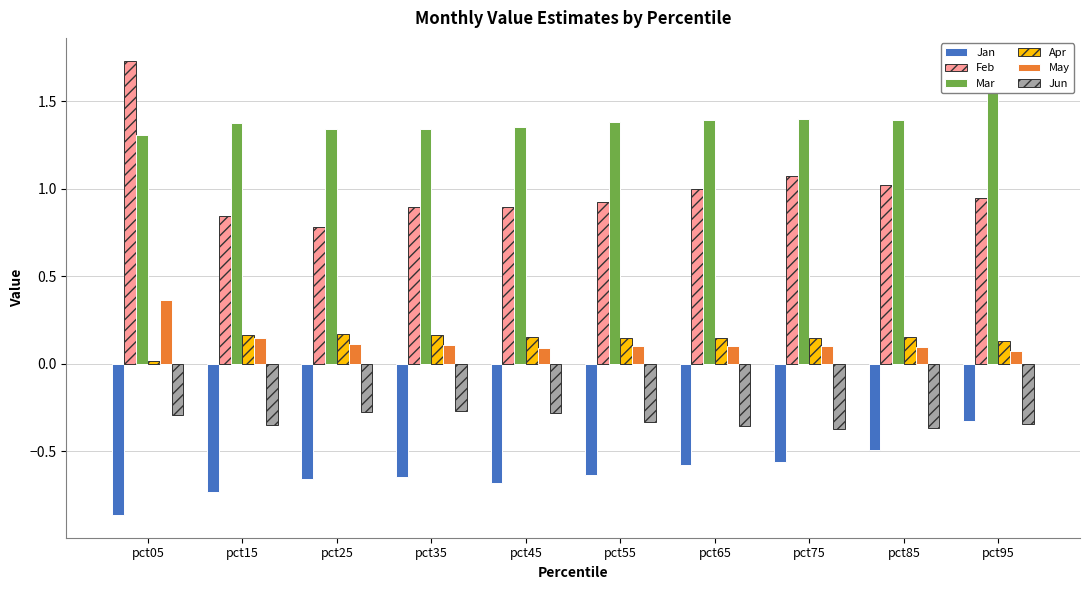

What are all the series names shown in the legend?

Jan, Feb, Mar, Apr, May, Jun